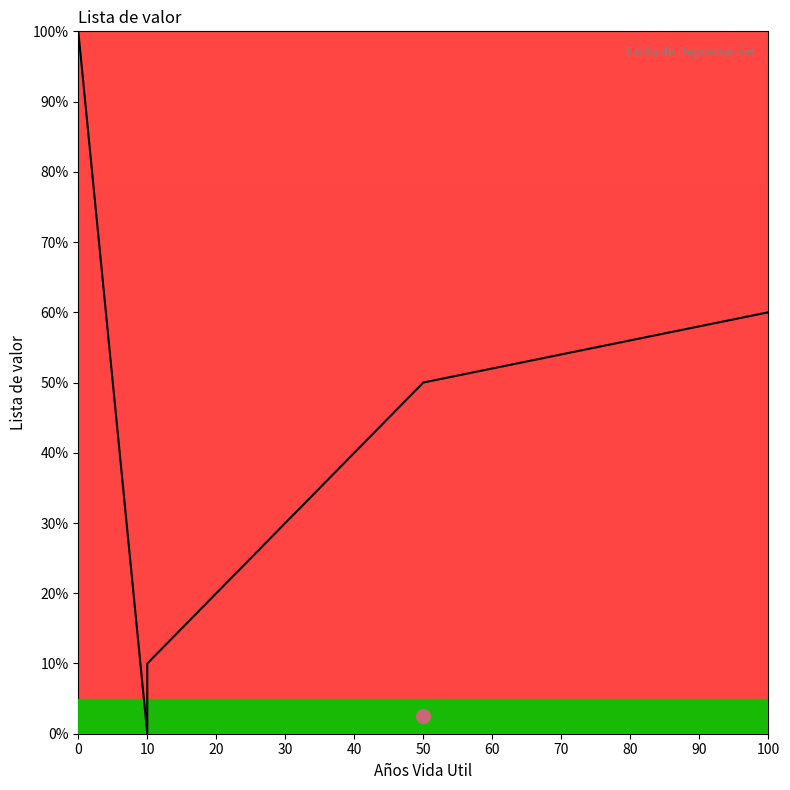

True or false: the data shows 10 at Maquinaria y Equipos.

True